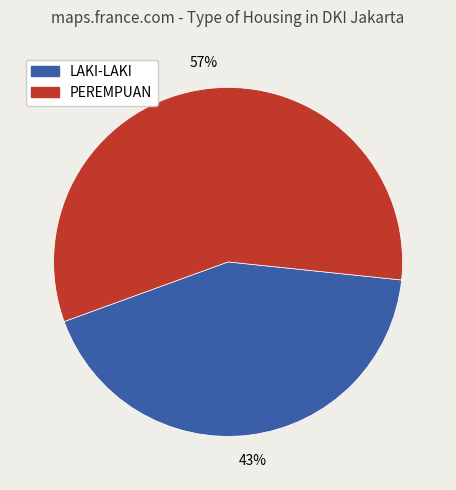

Rank the categories by value from lowest to highest.

LAKI-LAKI, PEREMPUAN